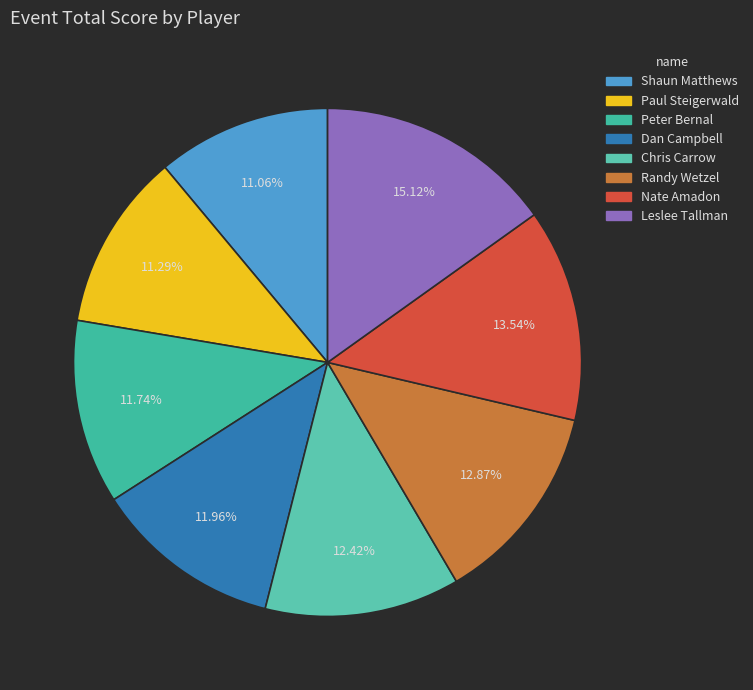

Between Shaun Matthews and Nate Amadon, which is larger?

Nate Amadon